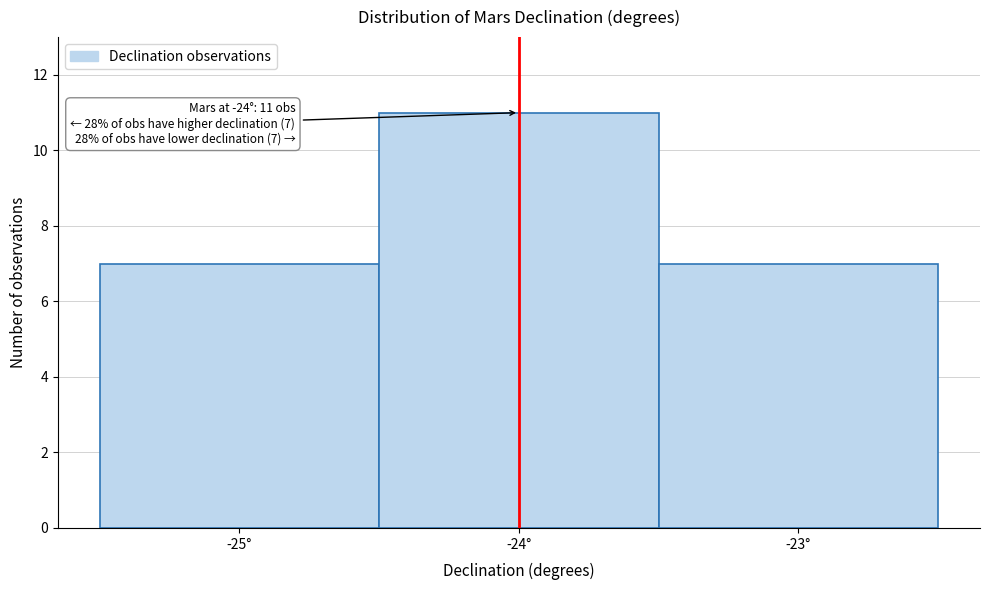

Which range on the x-axis has the tallest bar?

-24.5 to -23.5